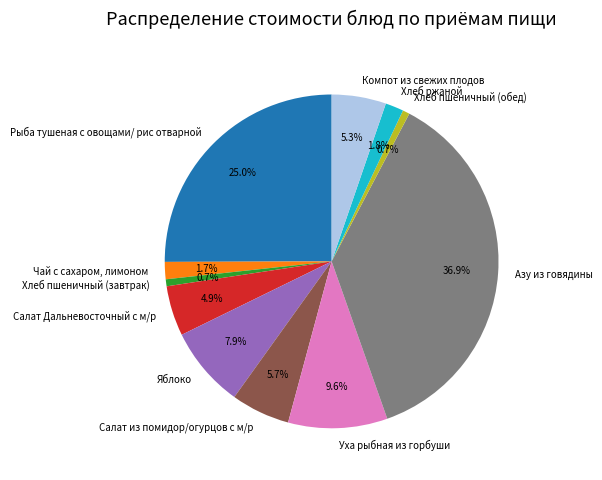

Is there any slice that represents more than half of the pie?

No